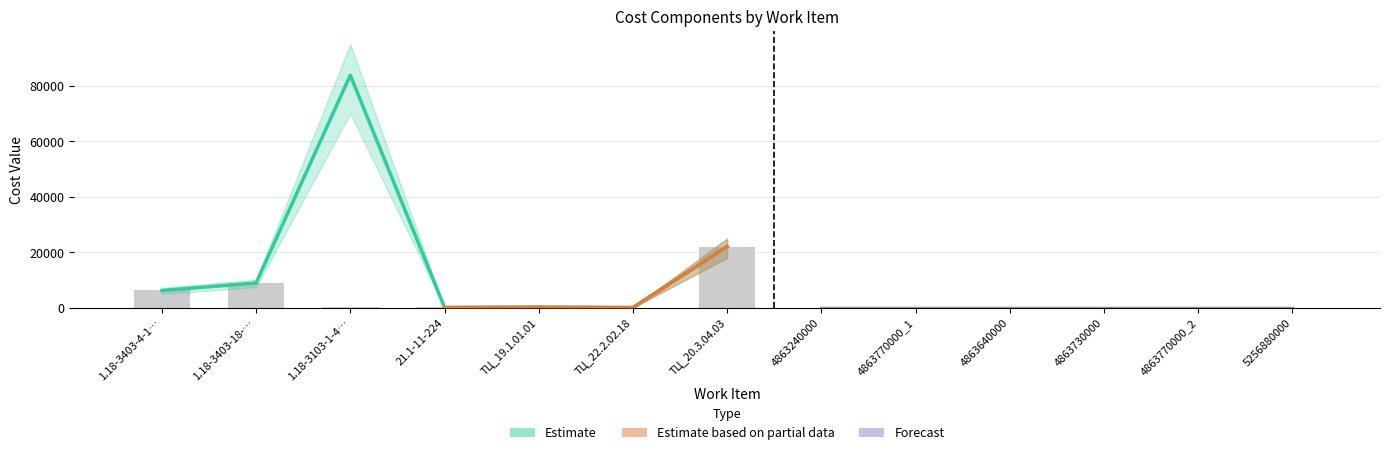

Reading right to left, extract all data points from this chart.

Estimate: 5256880000=0.0	4863770000_2=0.0	4863730000=0.0	4863640000=0.0	4863770000_1=0.0	4863240000=0.0	ТЦ_20.3.04.03=22102.5	ТЦ_22.2.02.18=102.8	ТЦ_19.1.01.01=249.4	21.1-11-224=166.6	1.18-3103-1-4/1 прим=83803.5	1.18-3403-18-4/1=8949.4	1.18-3403-4-1/1=6257.3
Estimate based on partial data: 5256880000=0.0	4863770000_2=0.0	4863730000=0.0	4863640000=0.0	4863770000_1=0.0	4863240000=0.0	ТЦ_20.3.04.03=22102.5	ТЦ_22.2.02.18=102.8	ТЦ_19.1.01.01=249.4	21.1-11-224=83.3	1.18-3103-1-4/1 прим=4915.3	1.18-3403-18-4/1=39.5	1.18-3403-4-1/1=485.9
Forecast: 5256880000=0.0	4863770000_2=0.0	4863730000=0.0	4863640000=0.0	4863770000_1=0.0	4863240000=0.0	ТЦ_20.3.04.03=0.0	ТЦ_22.2.02.18=0.0	ТЦ_19.1.01.01=0.0	21.1-11-224=0.0	1.18-3103-1-4/1 прим=78791.8	1.18-3403-18-4/1=8906.2	1.18-3403-4-1/1=5771.3